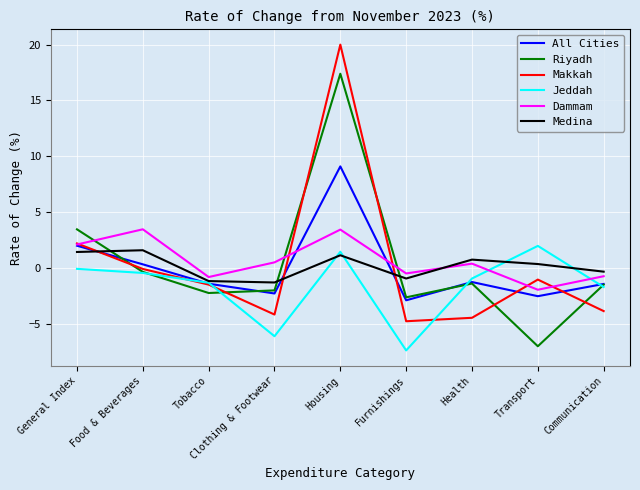

Which series changed the most between Clothing & Footwear and Transport?

Jeddah